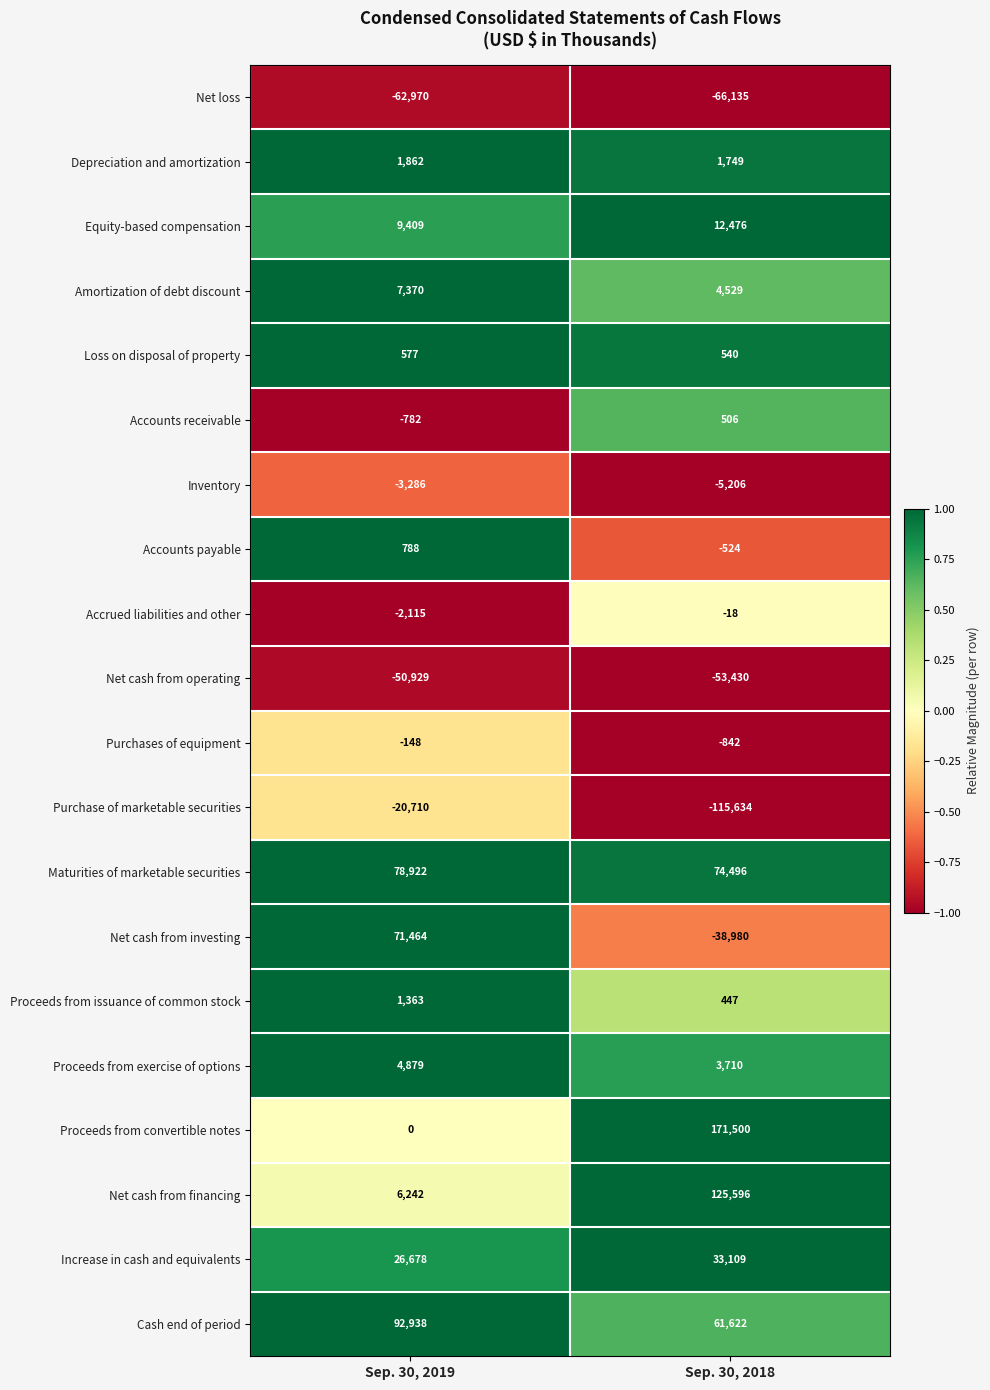

What is the difference between the highest and lowest values at Sep. 30, 2018?

287134